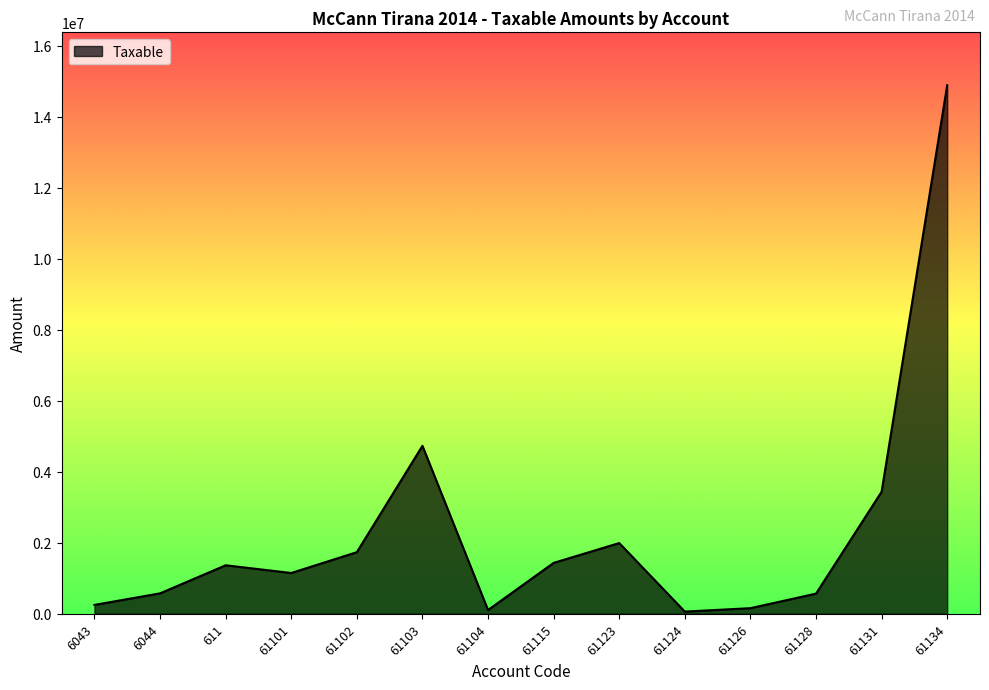

At which label is the value closest to 7474836?

61103